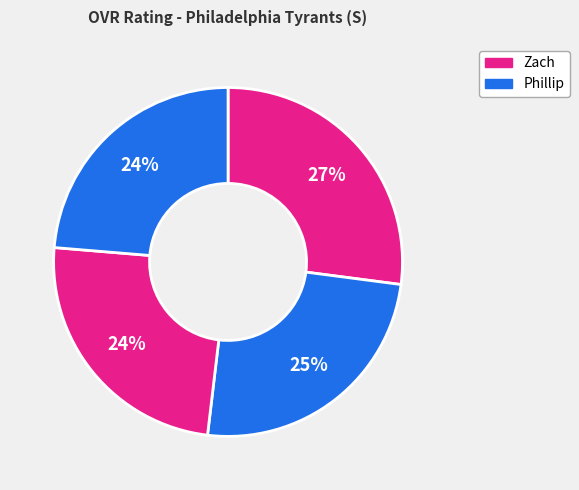

Does any single category account for the majority?

No